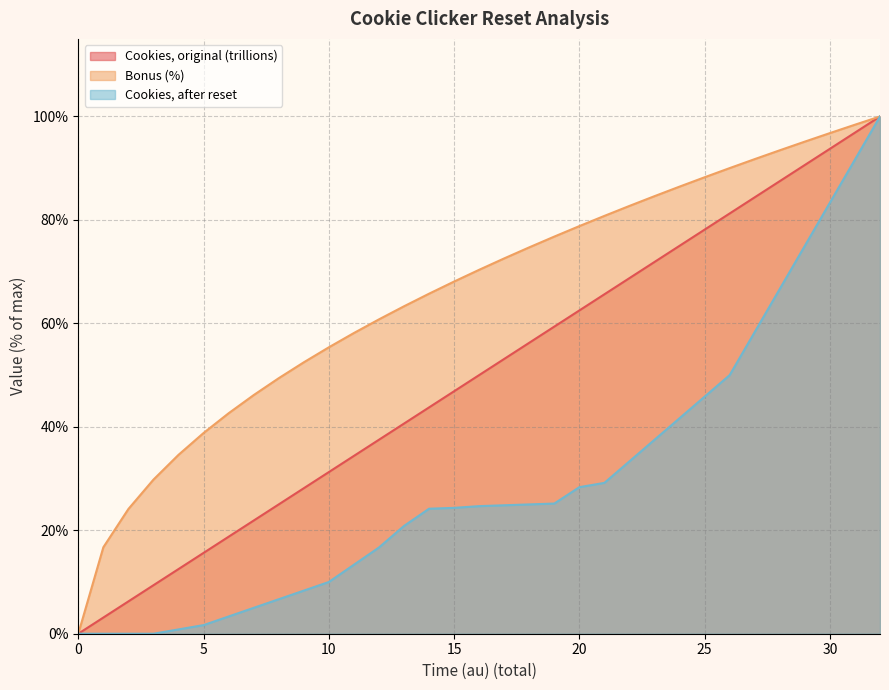

True or false: Bonus (%) and Cookies, after reset cross at least once.

False